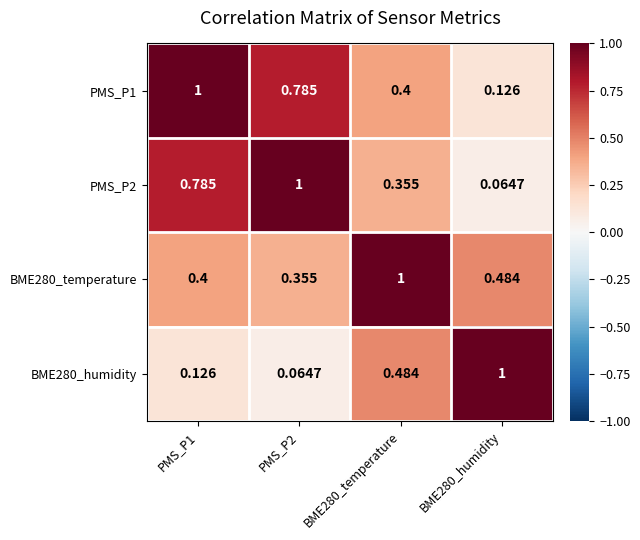

What is the greatest value displayed?

1.0